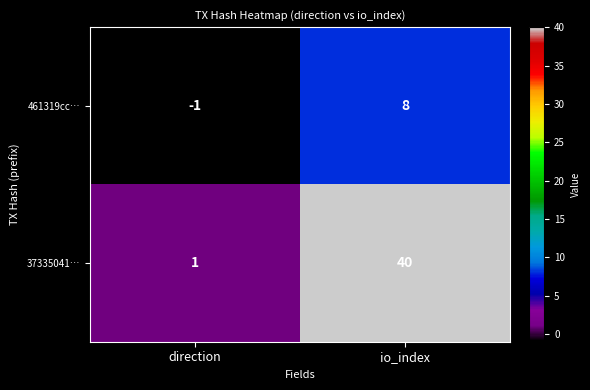

Reading right to left, list all the values displayed in this chart.

461319cc…: io_index=8	direction=-1
37335041…: io_index=40	direction=1